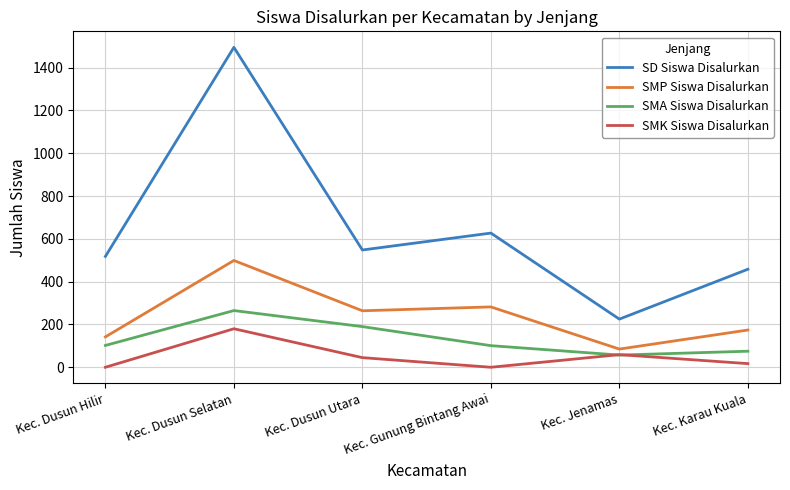

Does the chart have visible grid lines?

Yes